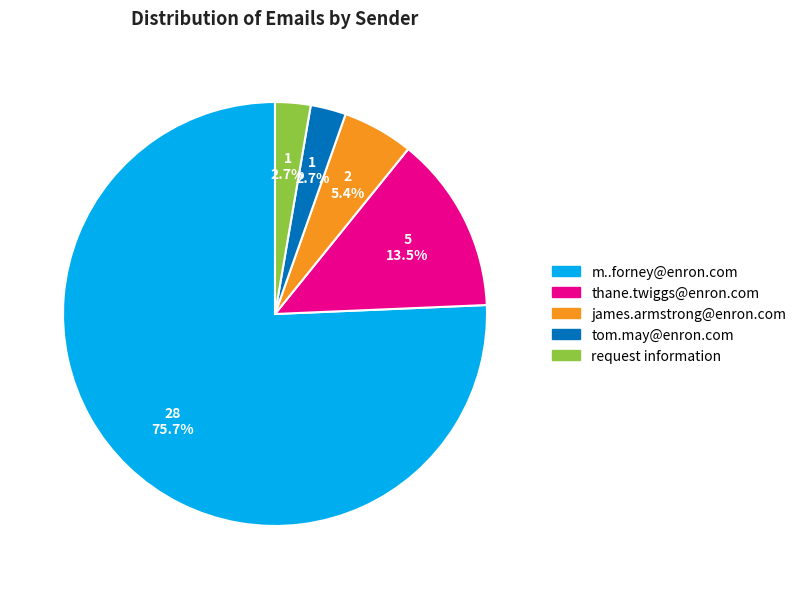

Between james.armstrong@enron.com and m..forney@enron.com, which is larger?

m..forney@enron.com